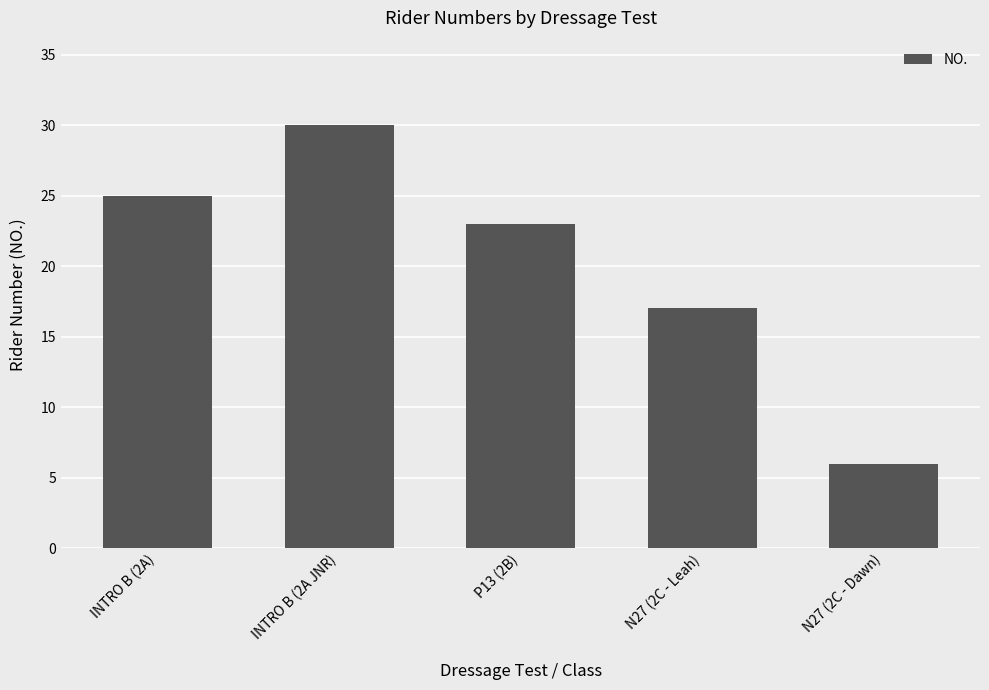

What is the difference between the maximum and minimum values?

24